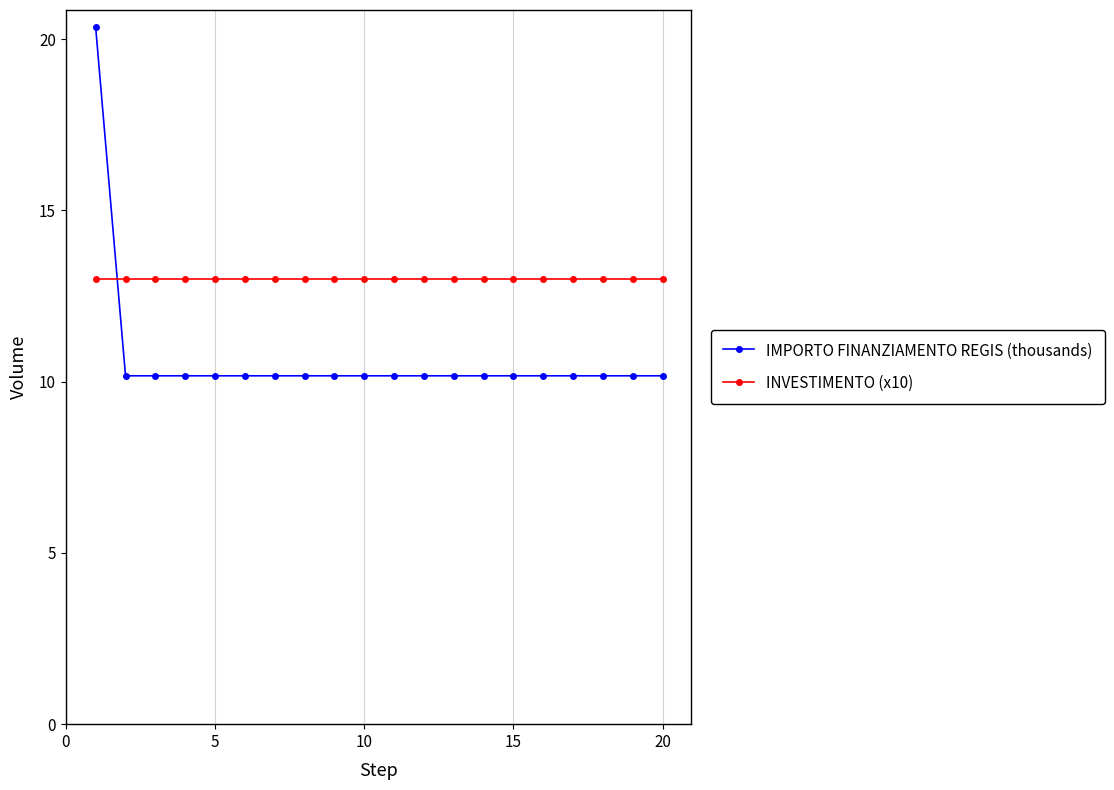

List the series in order of their overall mean, highest first.

INVESTIMENTO (x10), IMPORTO FINANZIAMENTO REGIS (thousands)